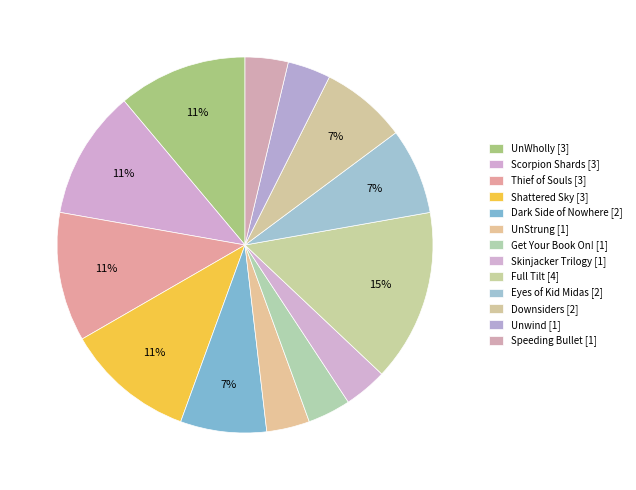

How many slices are in this pie chart?

13